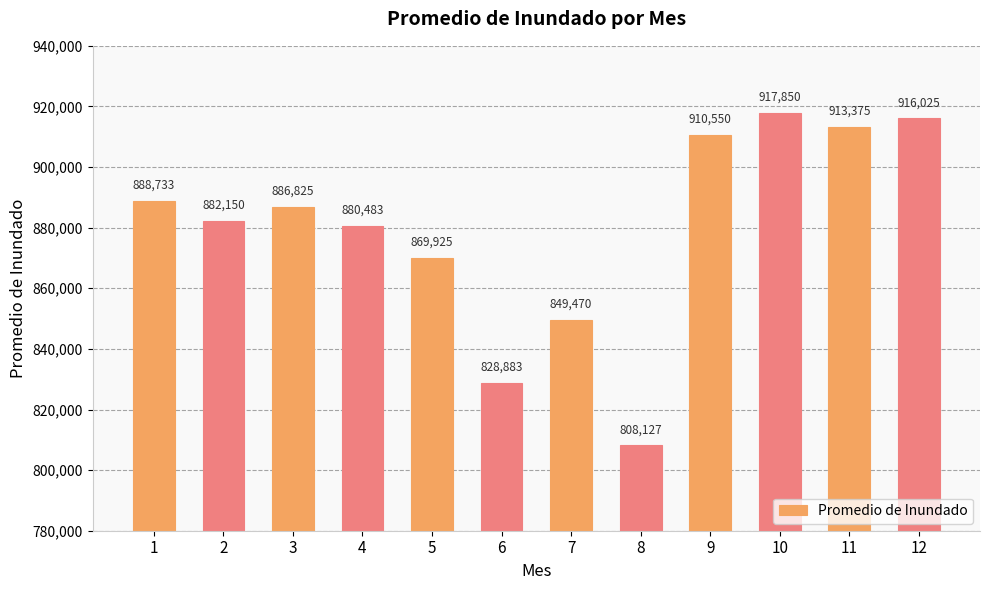

Rank the categories by value from highest to lowest.

10, 12, 11, 9, 1, 3, 2, 4, 5, 7, 6, 8